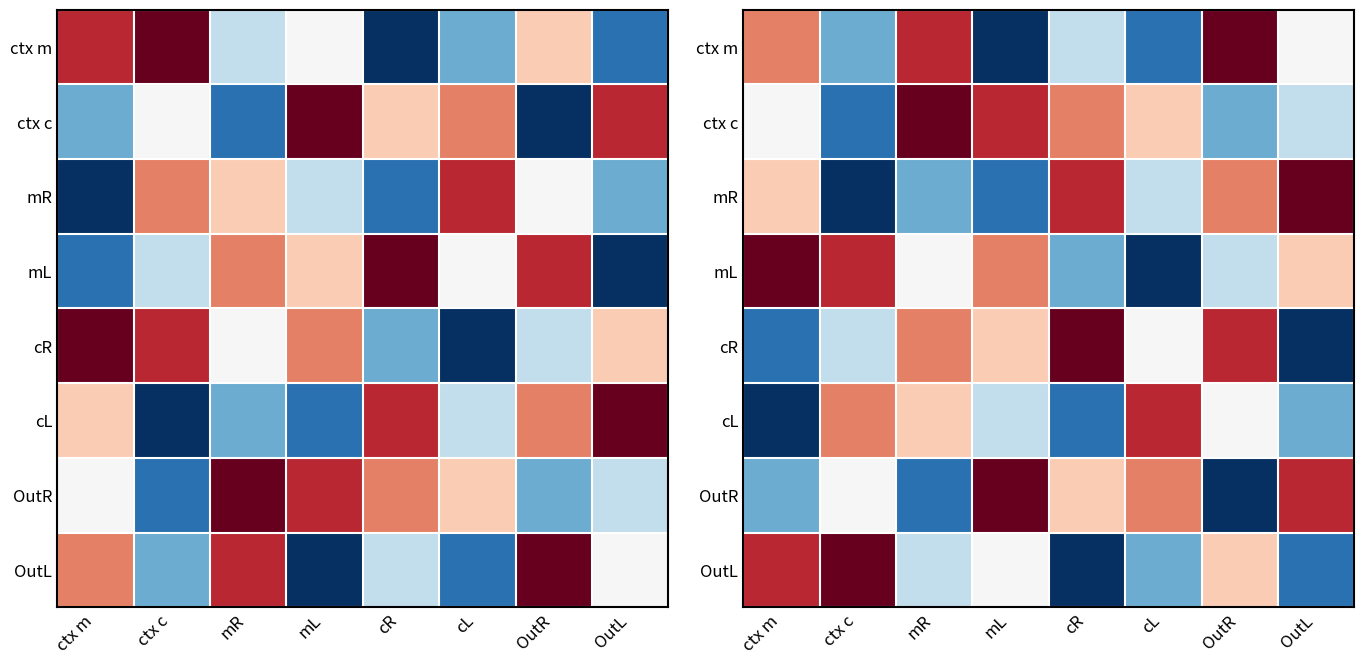

At which category is the sum across all series the highest?

mR